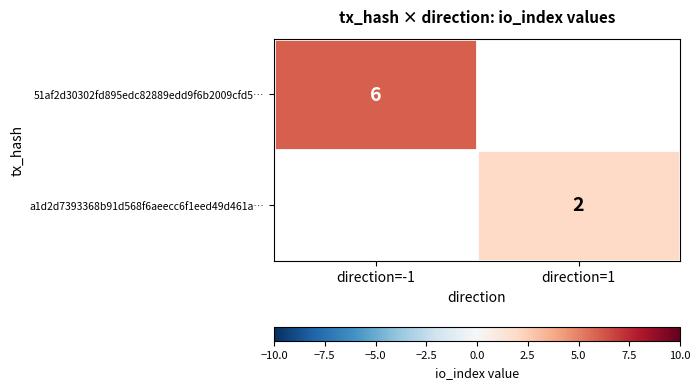

Is it true that 51af2d30302fd895edc82889edd9f6b2009cfd5… equals 10 at direction=-1?

False